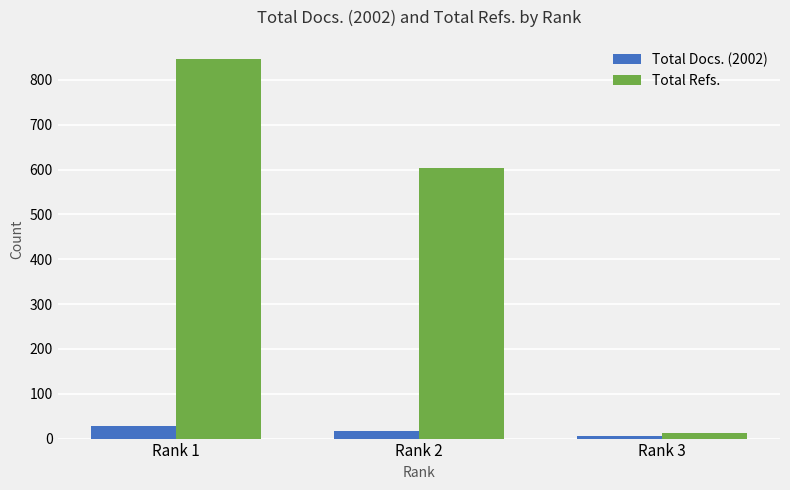

Between Rank 2 and Rank 3, which series saw the biggest shift?

Total Refs.